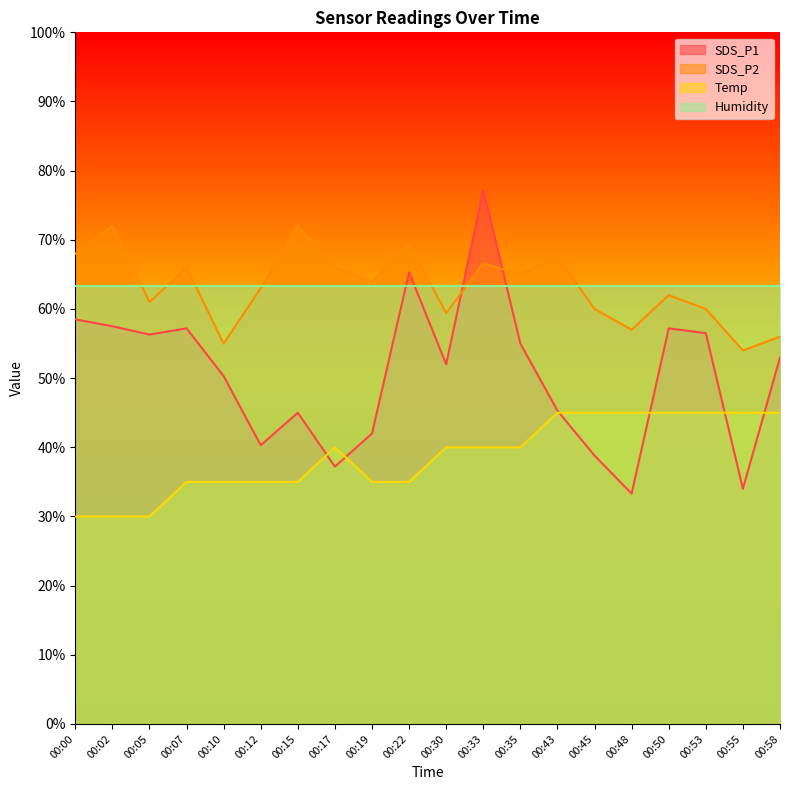

What is the value of the Temp point at the 20th from the left?

45.0